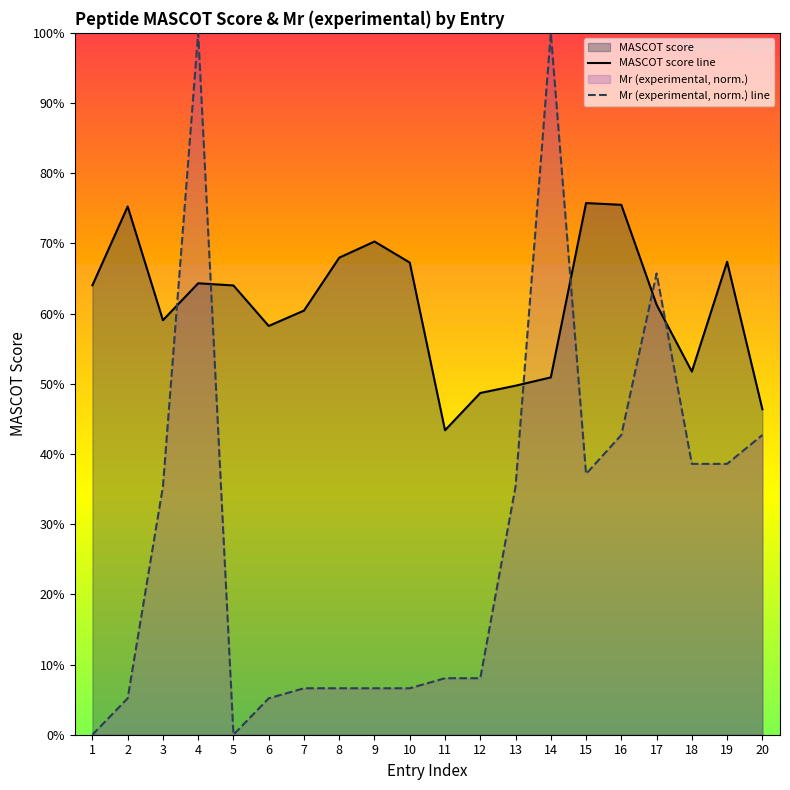

Reading left to right, extract all data points from this chart.

MASCOT score line: 64.0	75.3	59.1	64.3	64.0	58.2	60.4	68.0	70.3	67.3	43.4	48.7	49.7	50.9	75.8	75.5	61.3	51.7	67.4	46.4
Mr (experimental, norm.) line: 0.0	5.2	35.4	100.0	0.0	5.2	6.6	6.6	6.6	6.6	8.0	8.0	35.4	100.0	37.2	42.7	65.7	38.6	38.6	42.7